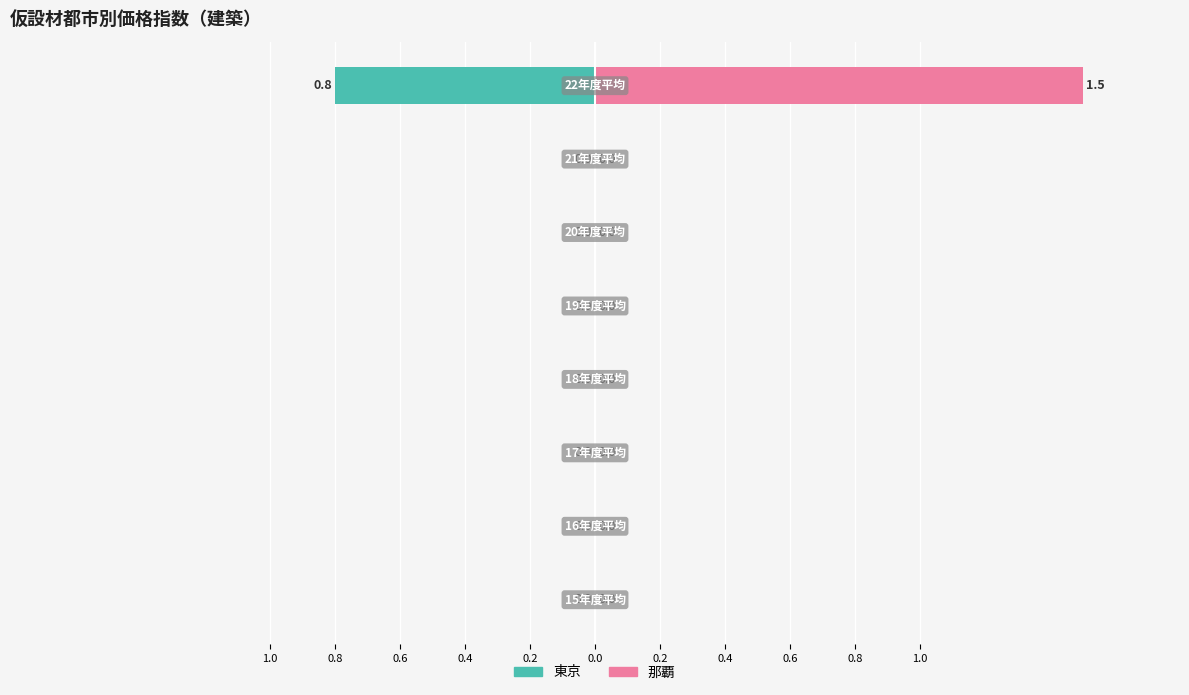

How many bars are there in total?

16